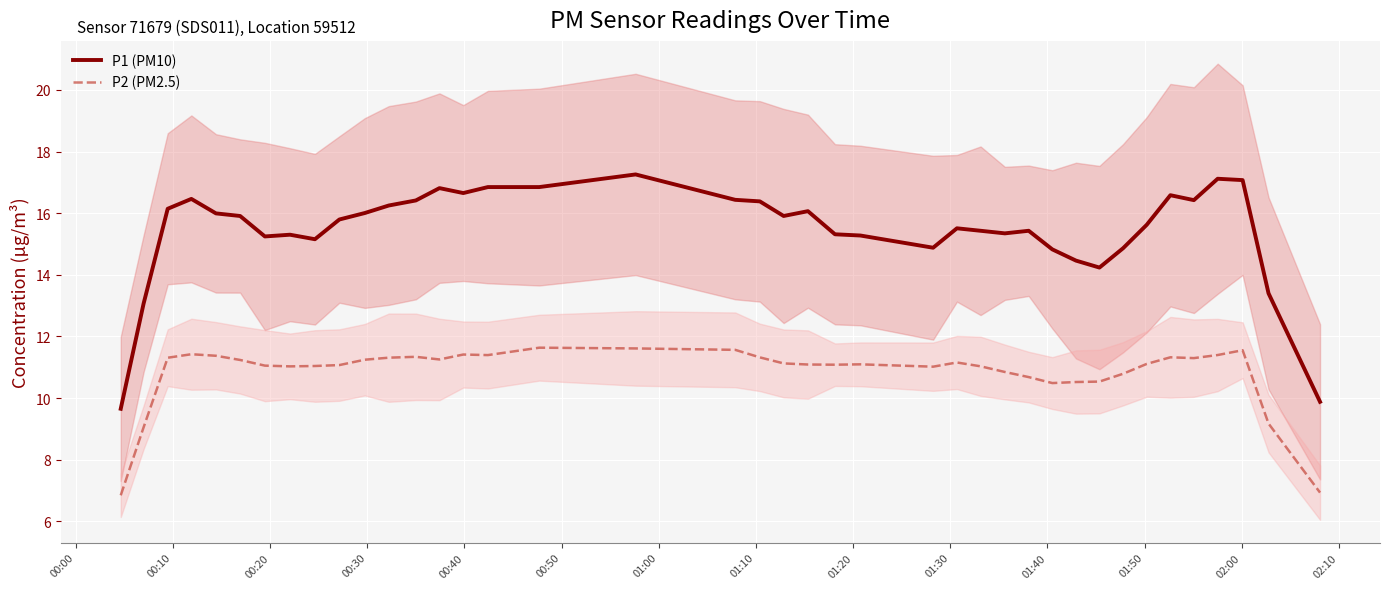

What is the highest value of the P2 (PM2.5) series?

11.6